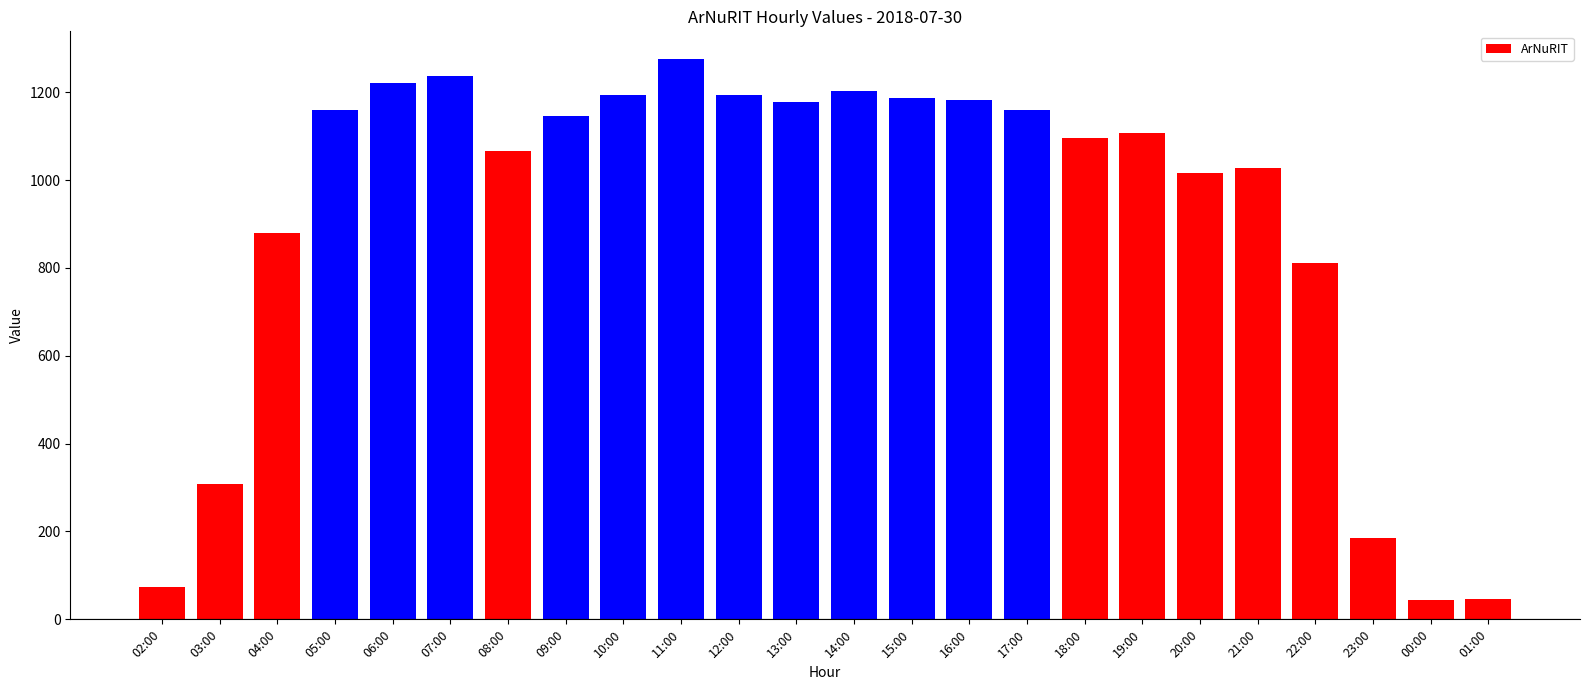

What is the minimum value shown in the chart?

45